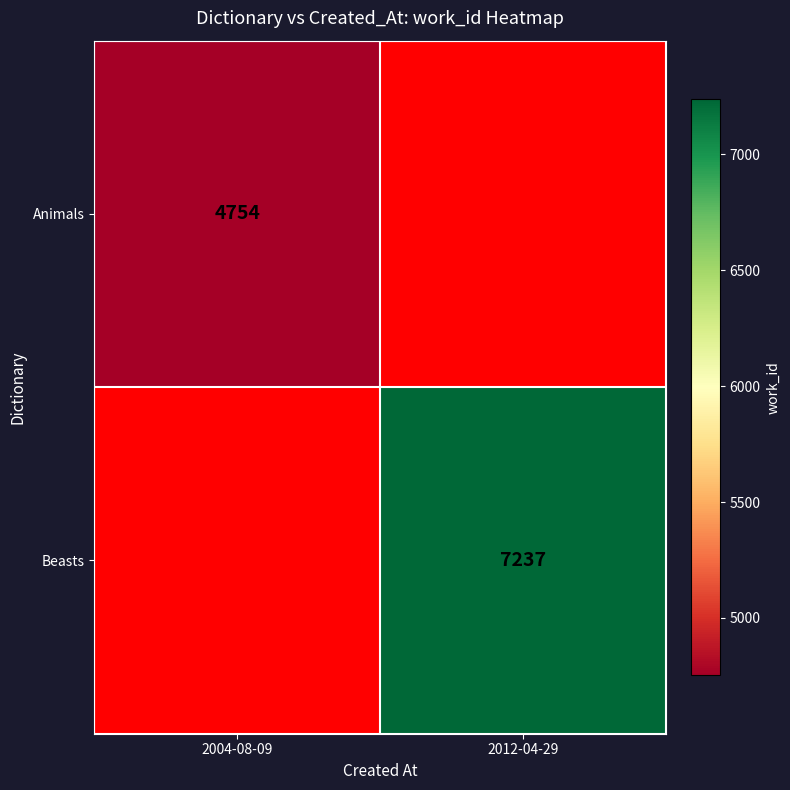

Is it true that Beasts equals 12446 at 2012-04-29?

False